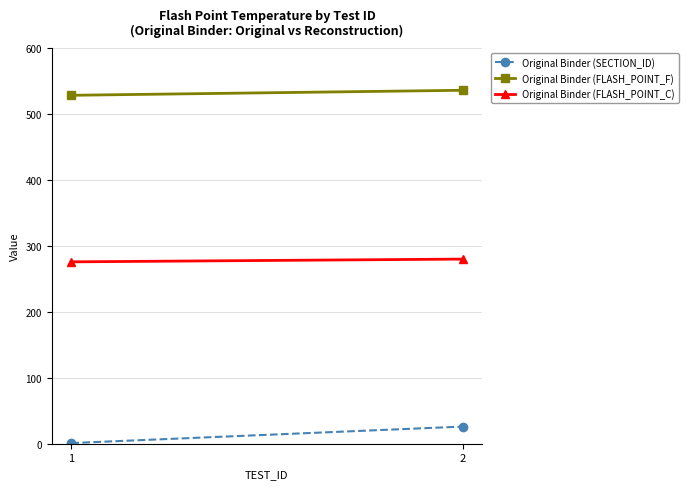

At which label does Original Binder (FLASH_POINT_F) reach its peak?

2